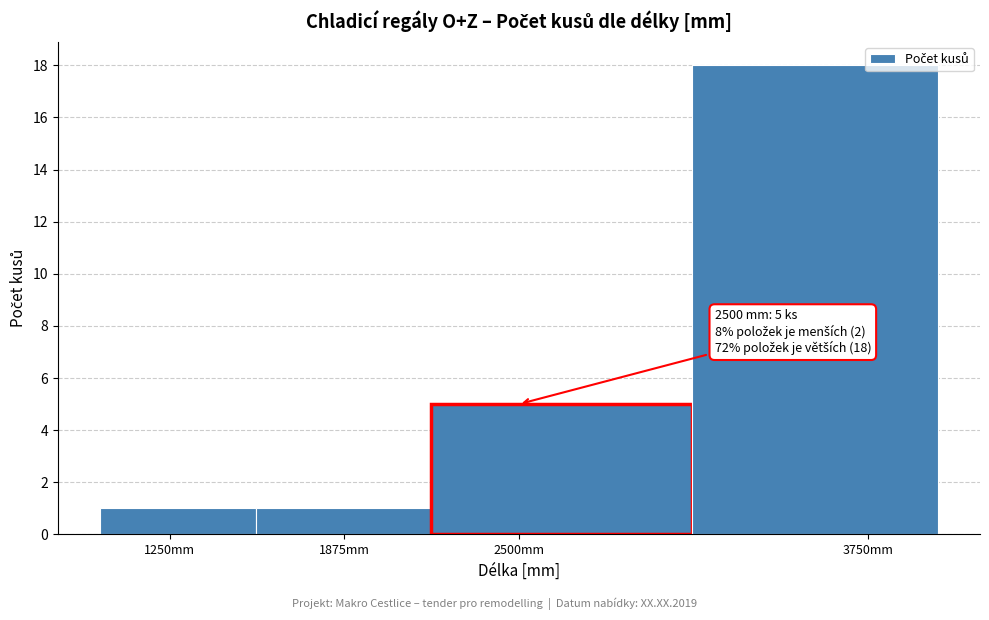

Over which range of the x-axis is the bar tallest?

3100 to 4000